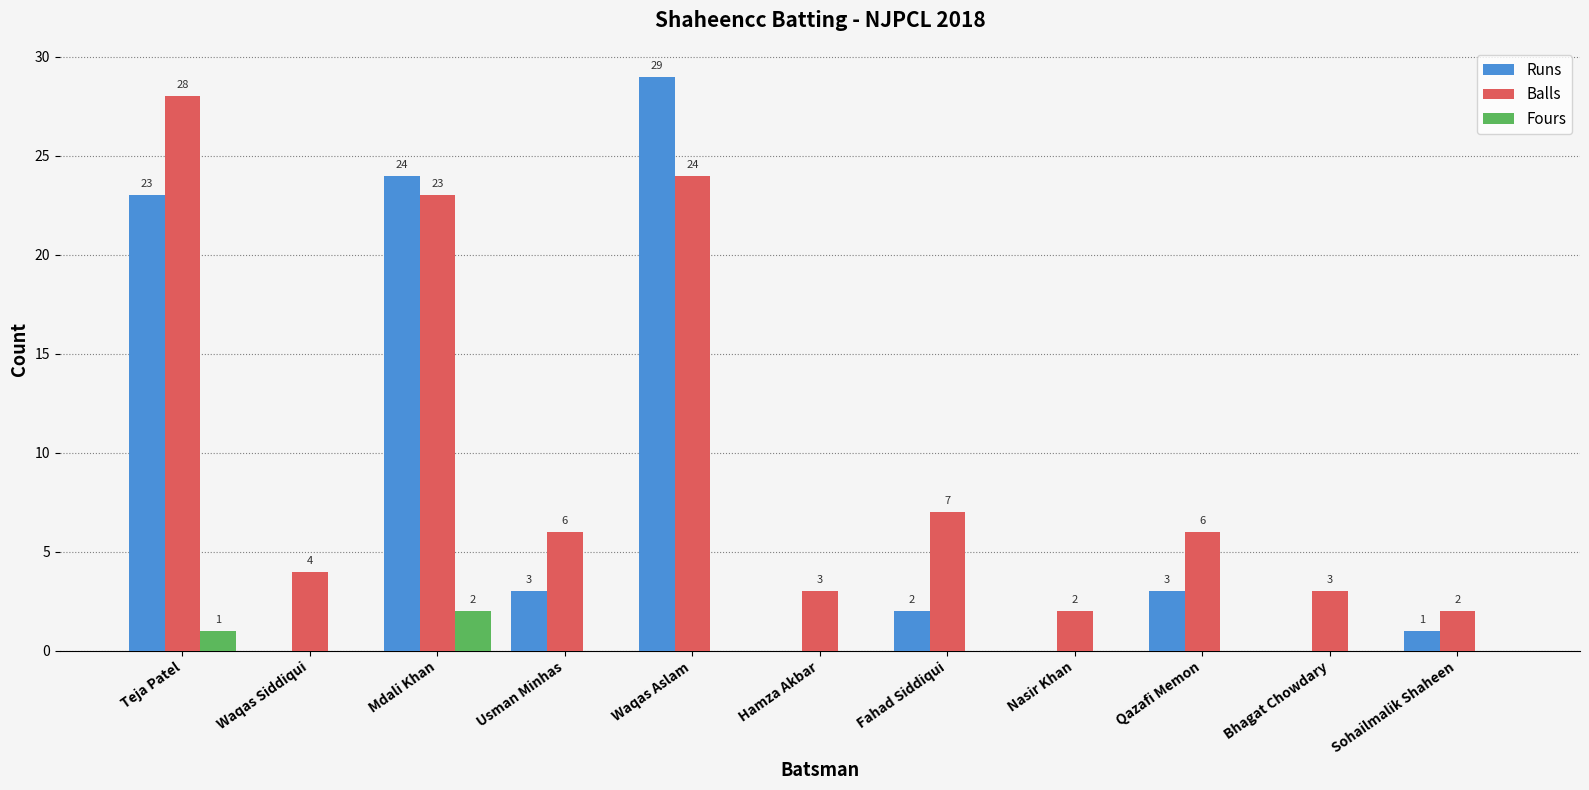

The Runs series shows 0 at Hamza Akbar. True or false?

True